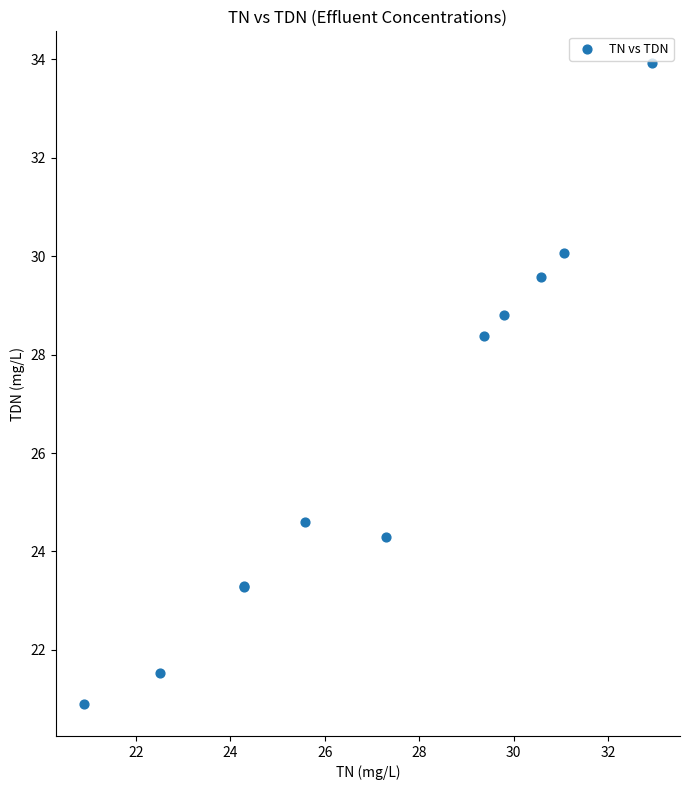

What Y value in the scatter plot is closest to 27?

28.4